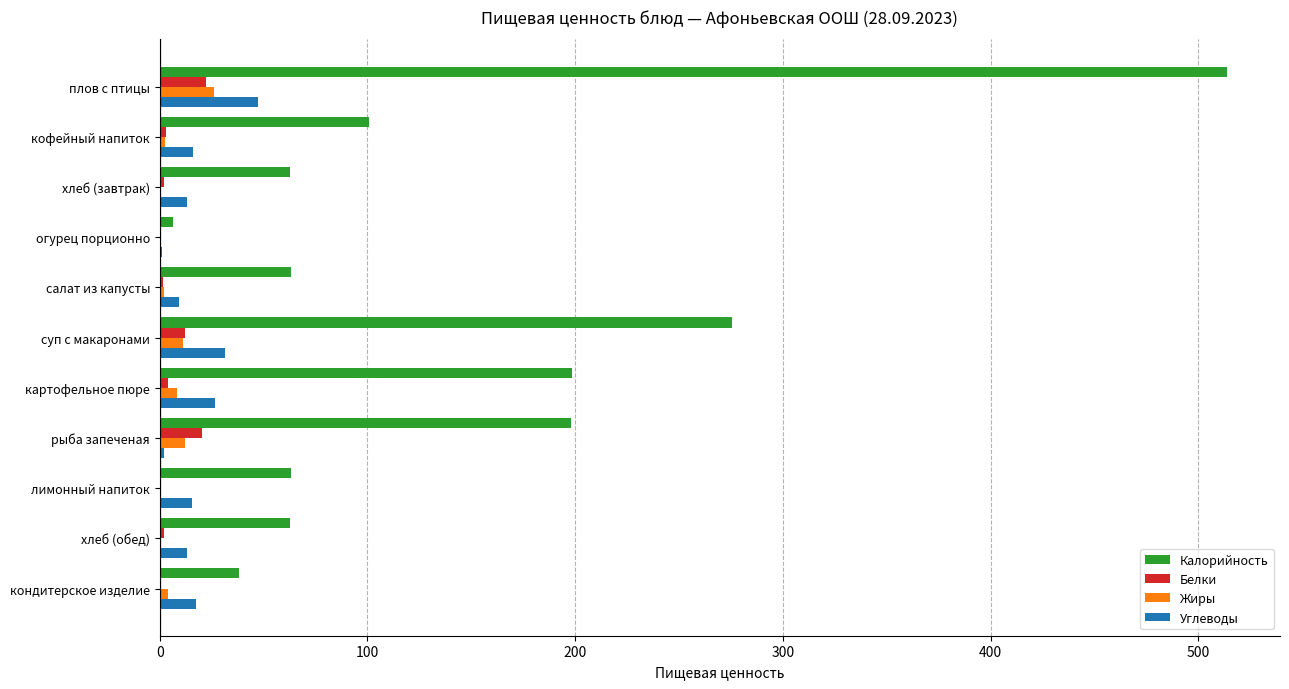

Is it true that Калорийность equals 62.5 at хлеб (завтрак)?

True